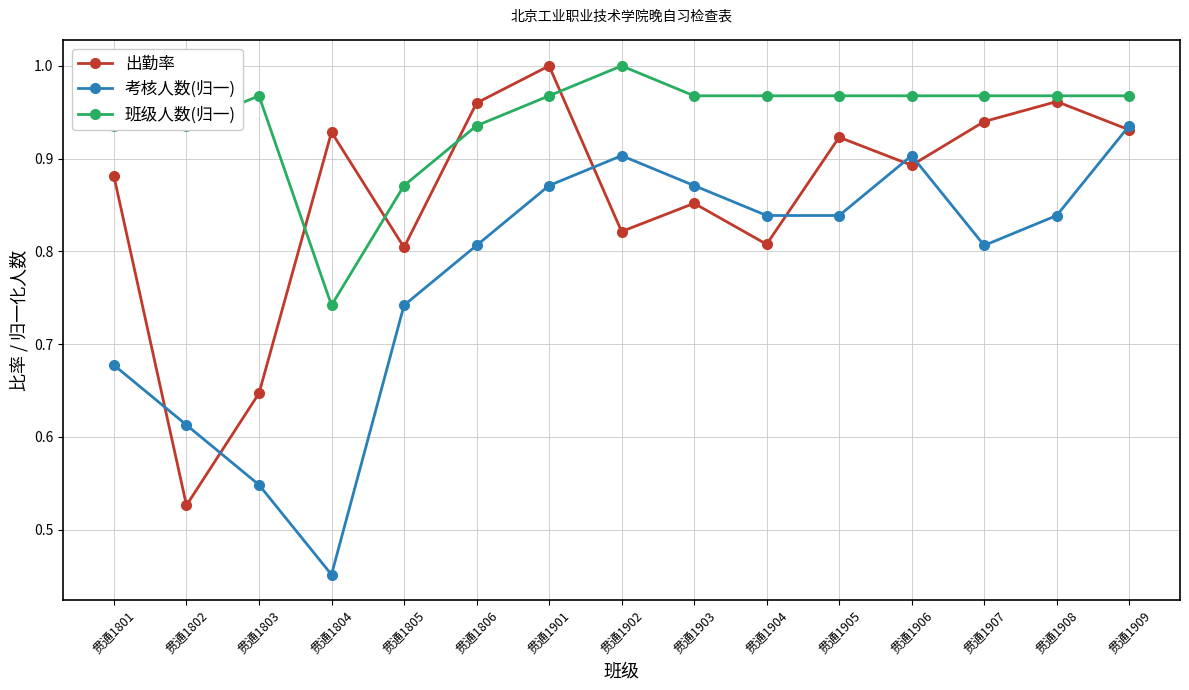

Where is 出勤率 nearest to the value 0?

贯通1802